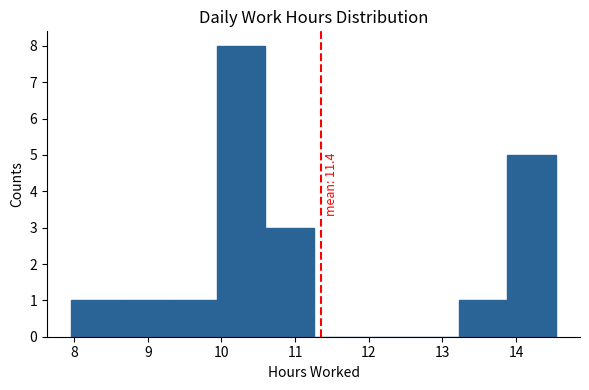

Which range on the x-axis has the tallest bar?

9.9 to 10.6